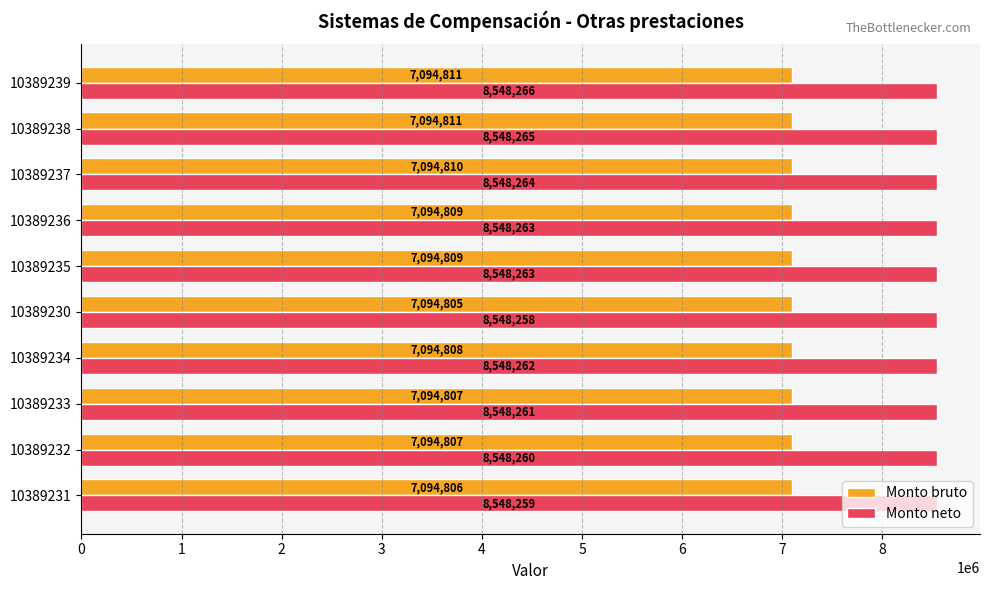

Which series has the largest range (max minus min)?

Monto neto